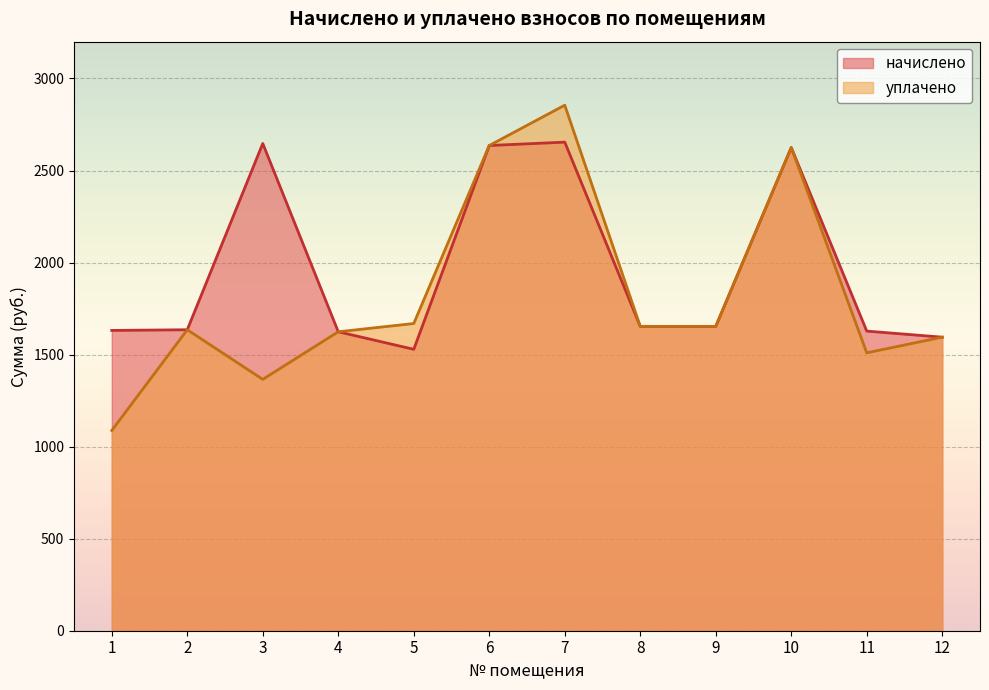

What is the smallest value displayed?

1087.6